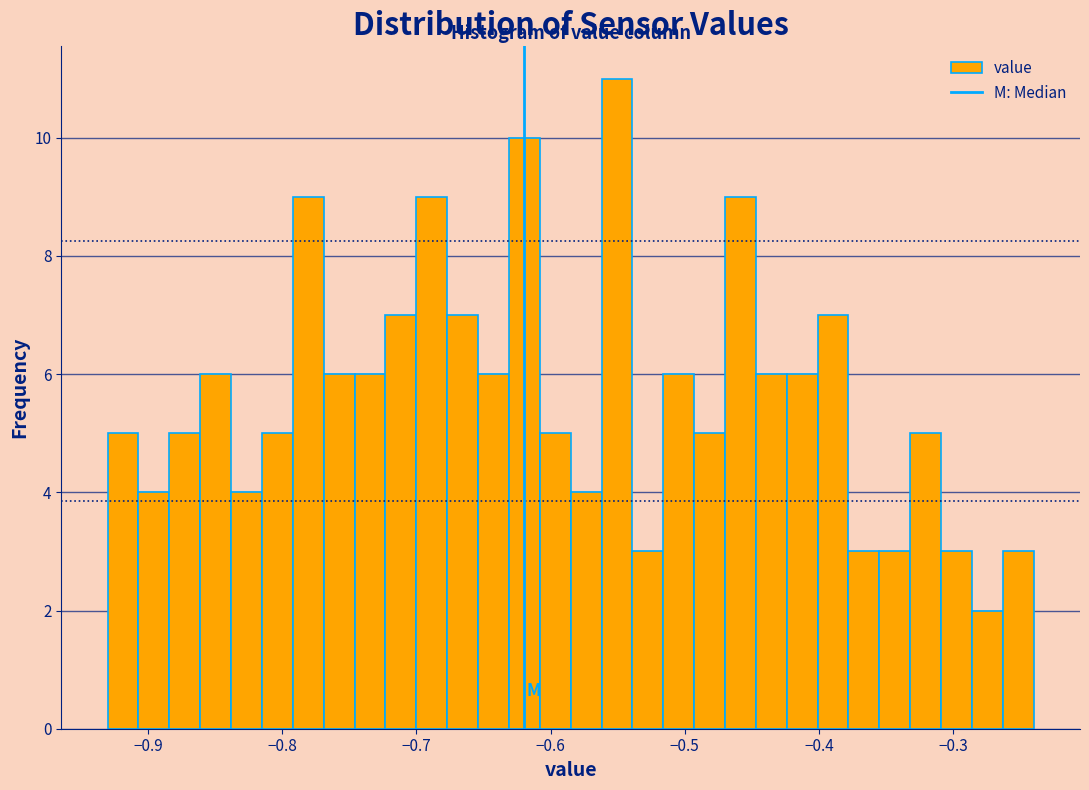

Read against the x-axis, roughly where is the centre of the tallest bar?

-0.55